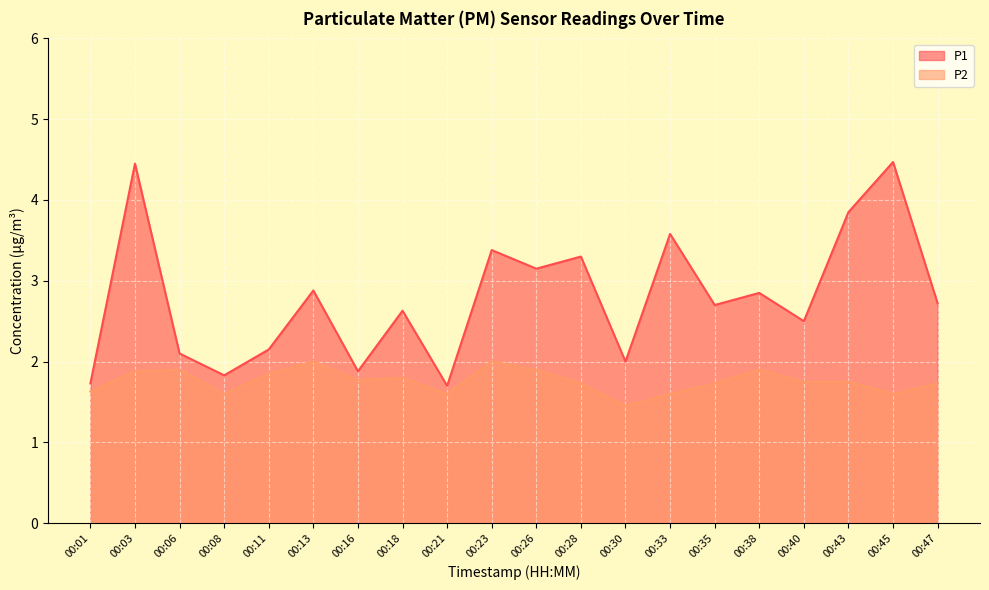

What is the lowest value of the P2 series?

1.4